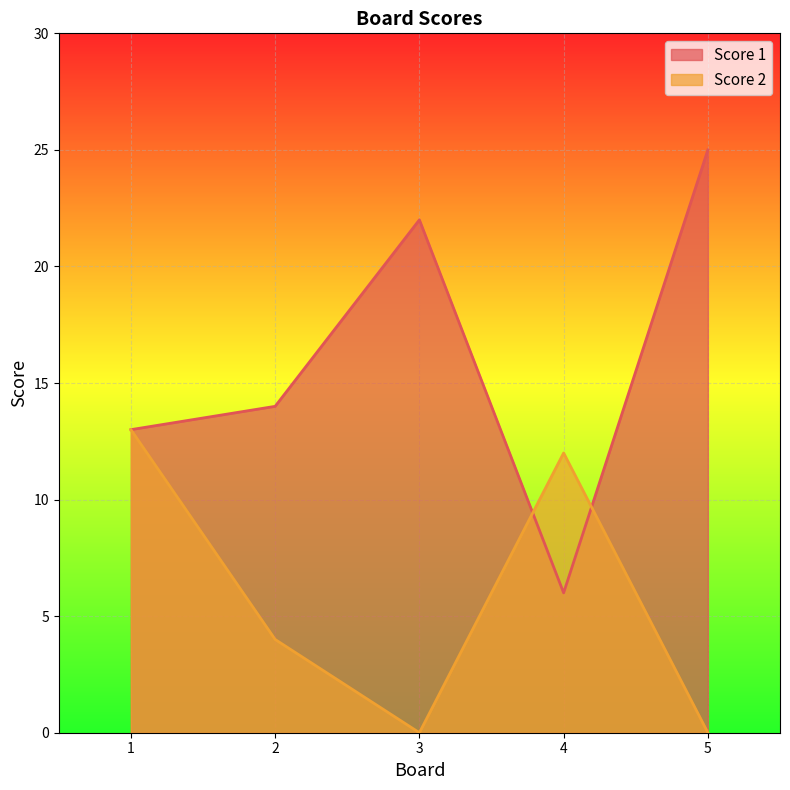

True or false: Score 1 and Score 2 cross at least once.

True